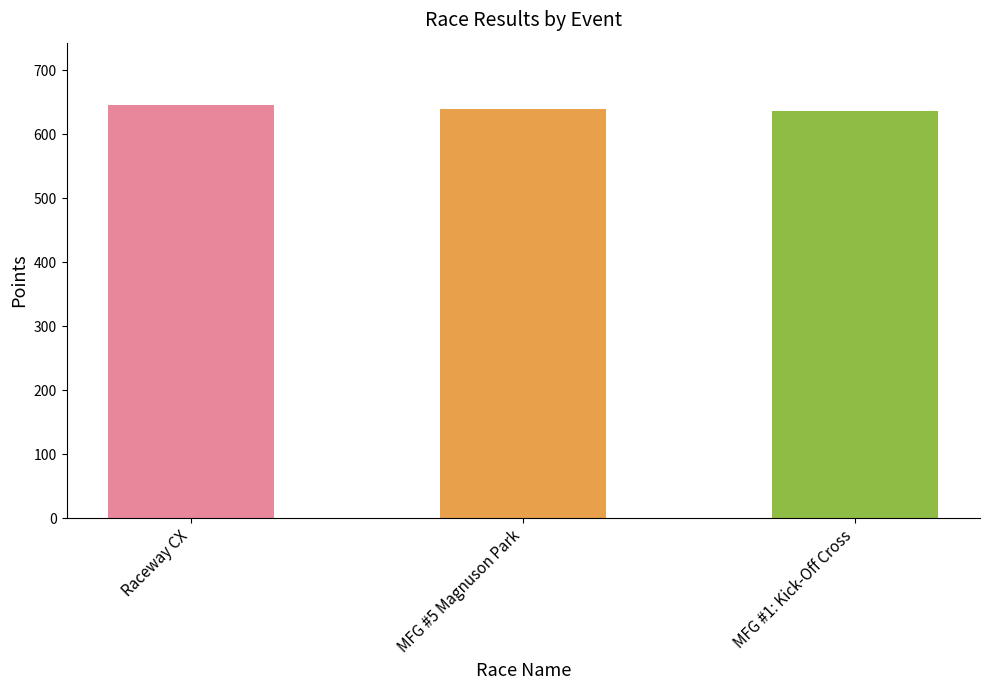

What position from the right is MFG #1: Kick-Off Cross?

1